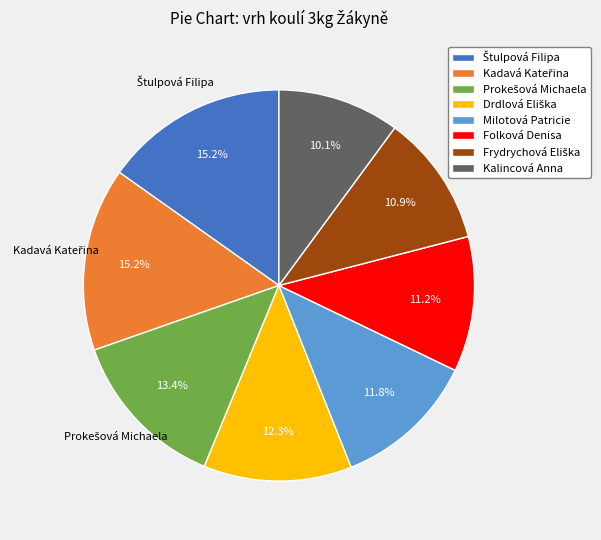

Is it true that Folková Denisa is 25% of the pie?

False